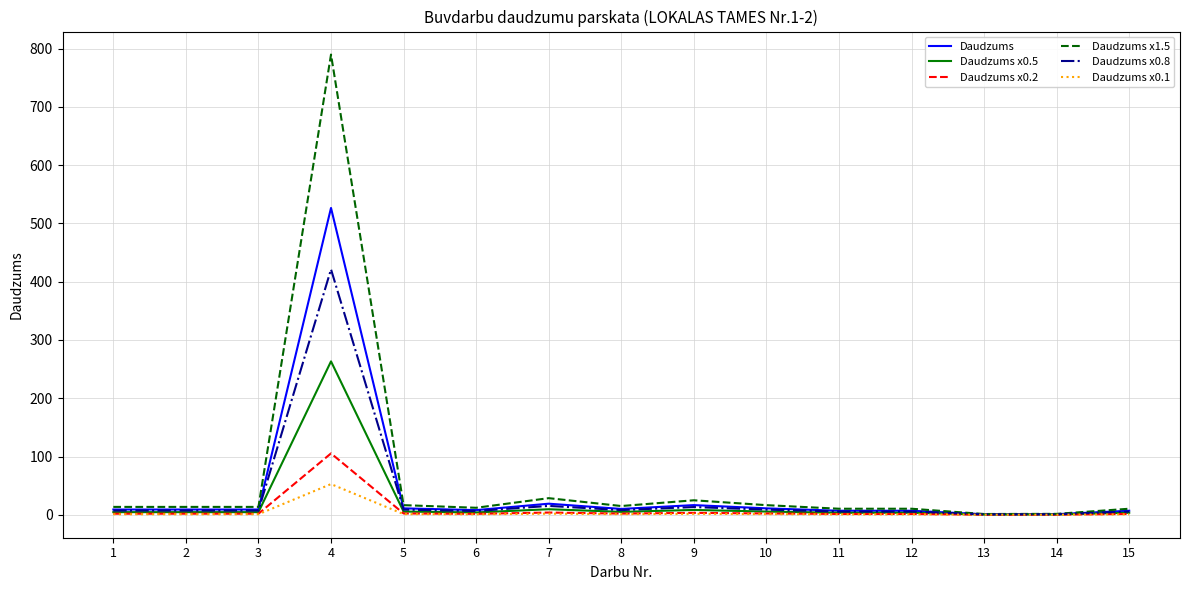

At which label does Daudzums x0.8 first exceed 7?

1